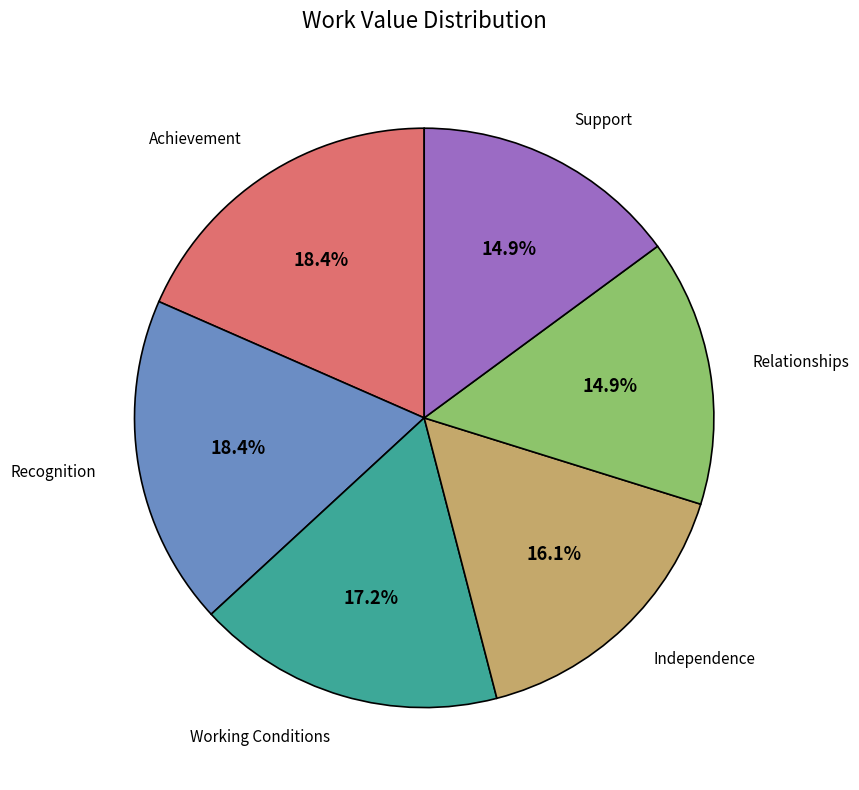

Is there any slice that represents more than half of the pie?

No